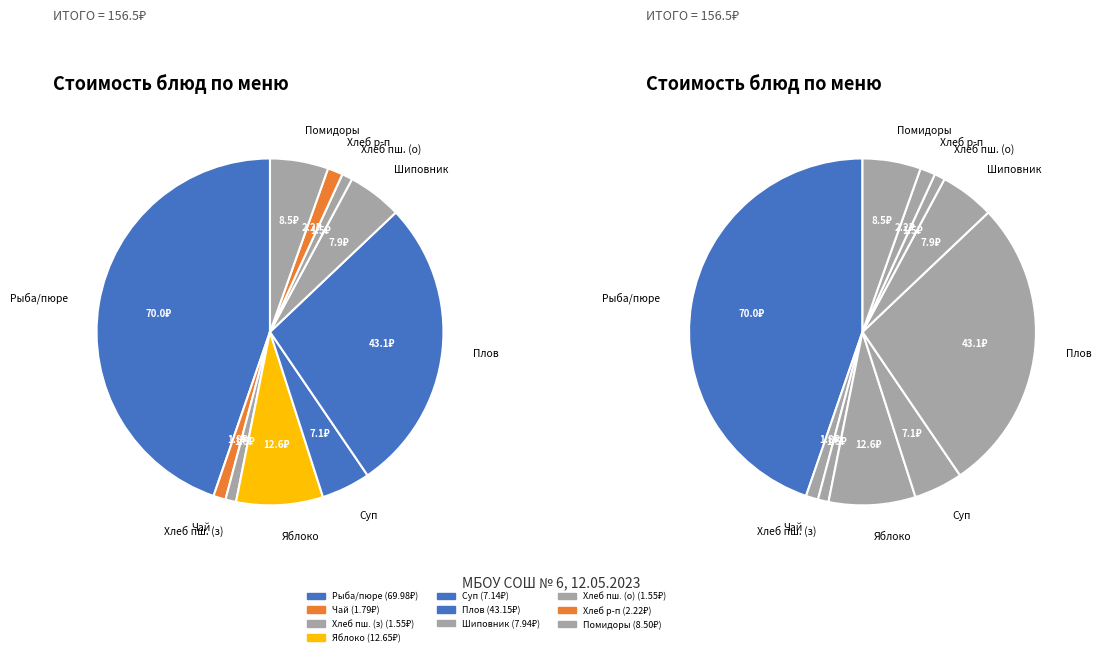

What is the change in value from Хлеб ржано-пшеничный to Помидоры свежие?

+6.3